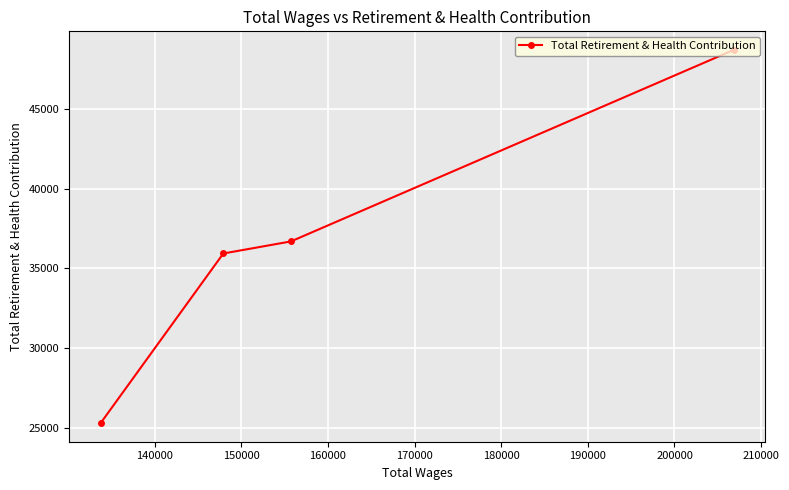

What is the maximum value shown in the chart?

48702